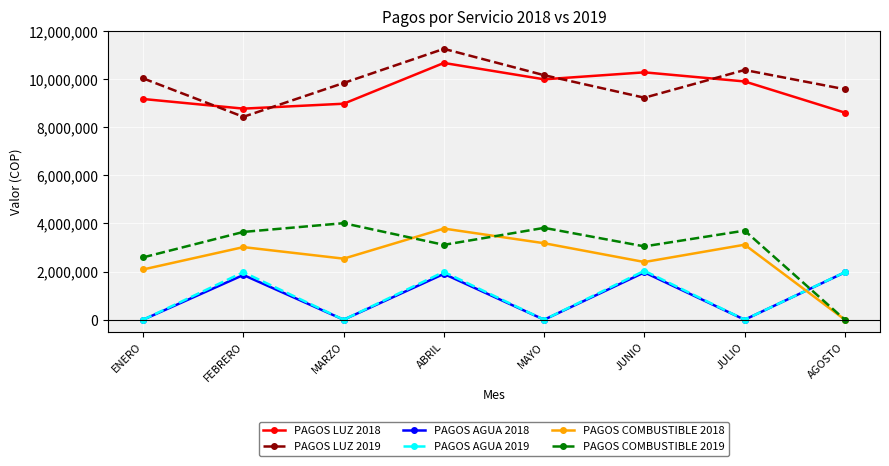

What is the label of the 5th point from the left?

MAYO